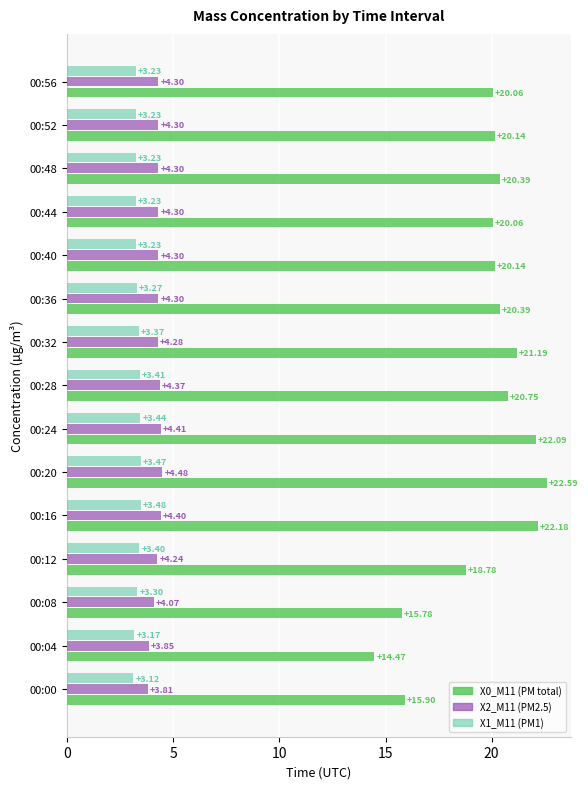

Rank the series by their maximum value, from lowest to highest.

X1_M11 (PM1), X2_M11 (PM2.5), X0_M11 (PM total)